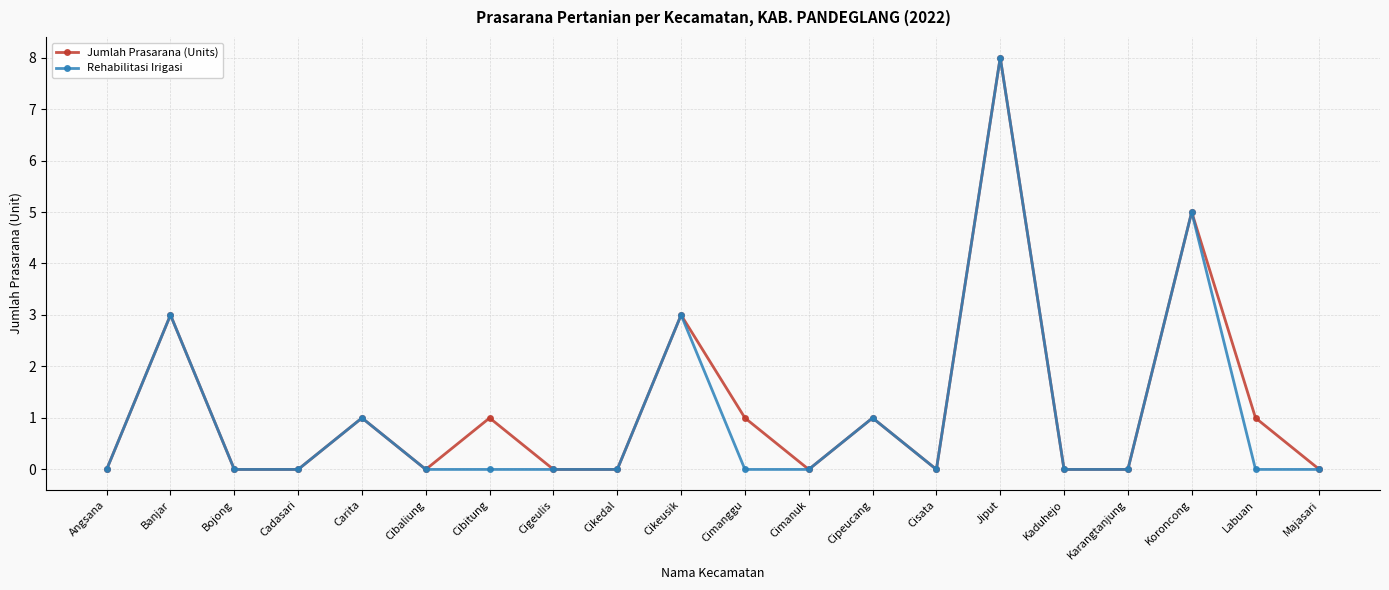

Is it true that Jumlah Prasarana (Units) equals 12 at Jiput?

False